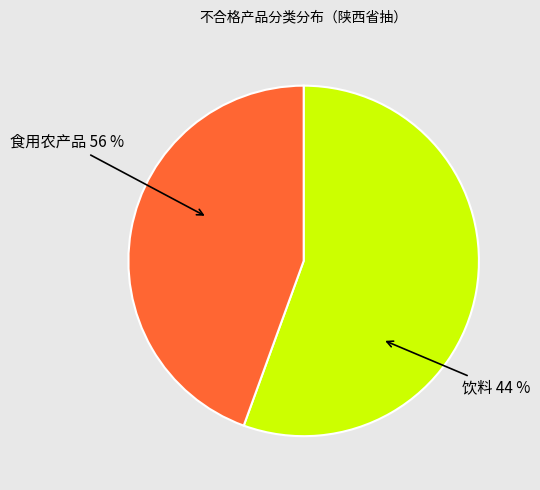

The 饮料 slice represents 55% of the pie. True or false?

False